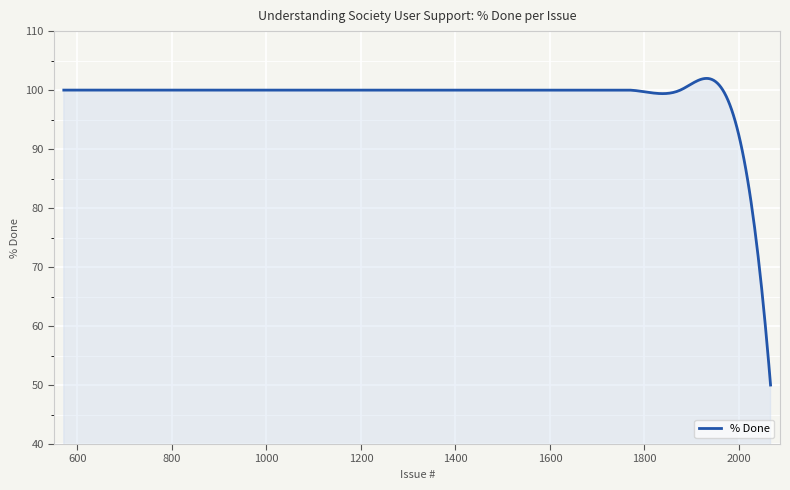

What is the difference between the maximum and minimum values?

52.0